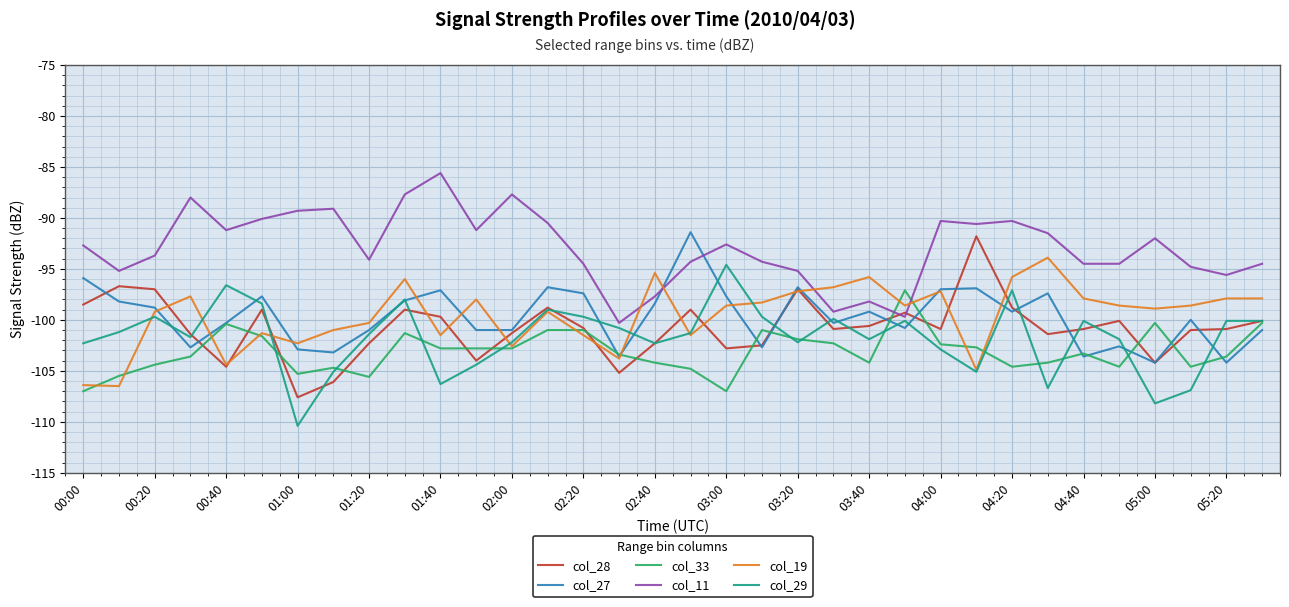

Which series has the largest total across all categories?

col_11